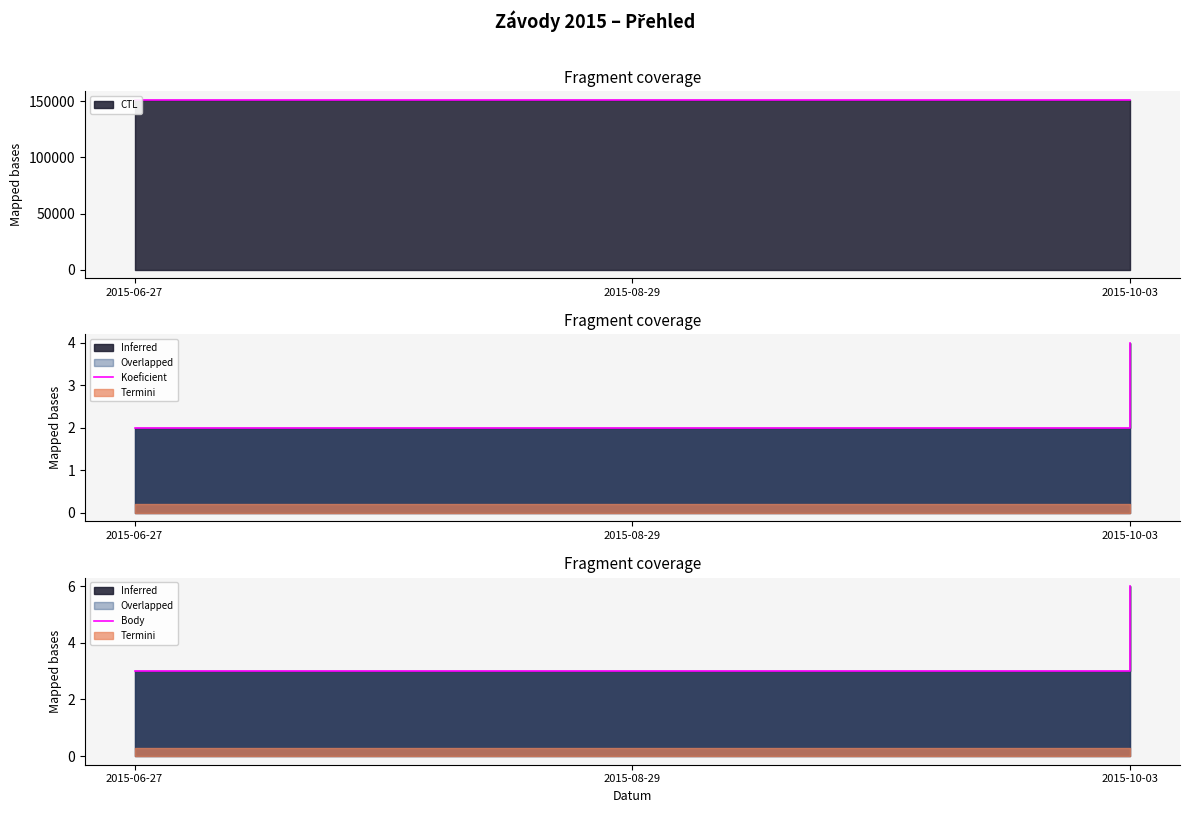

How many lines are shown in the chart?

3